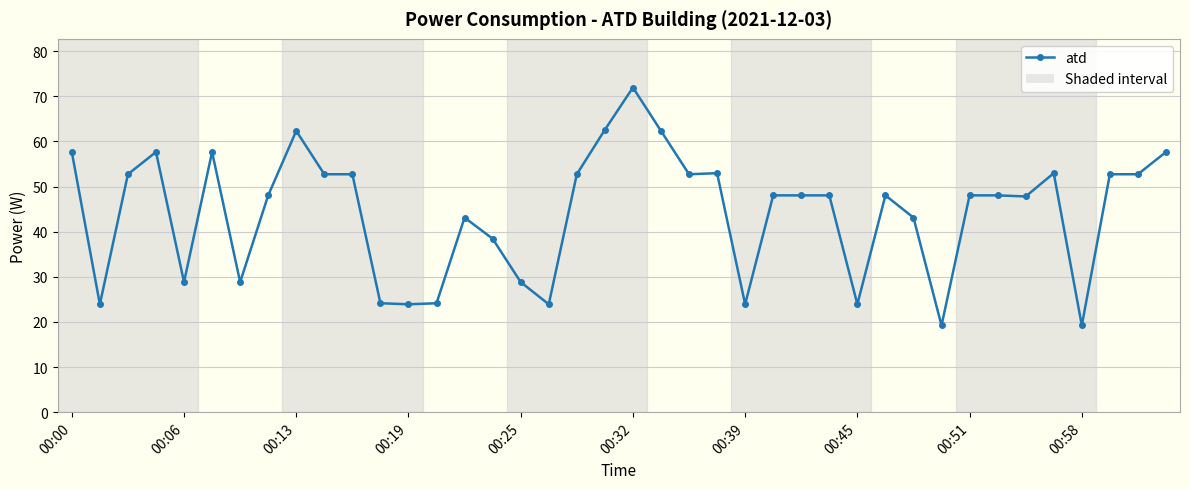

True or false: there are more than 0 points higher than both neighbors.

True